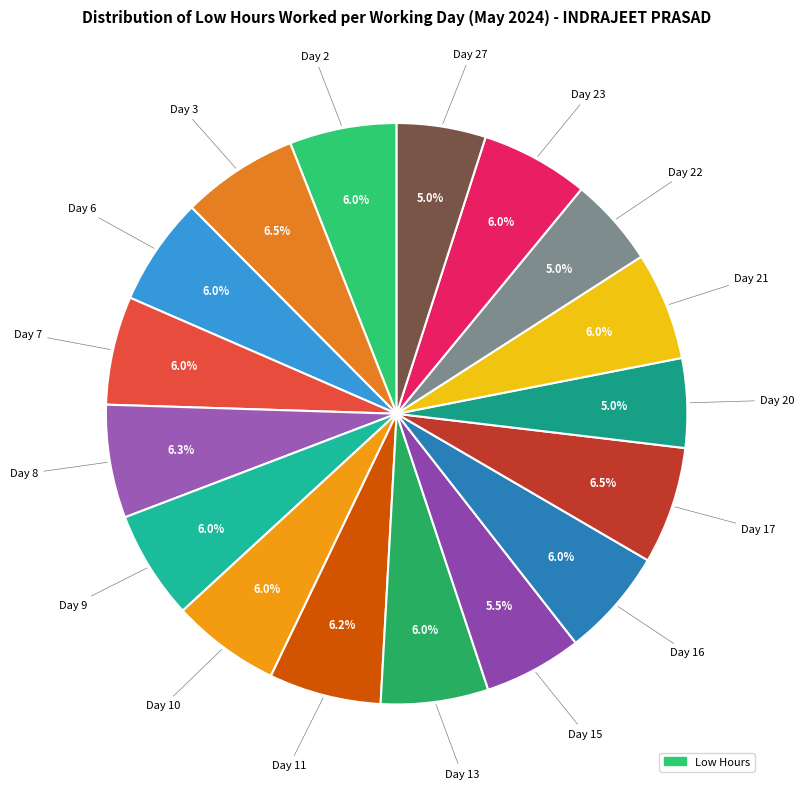

How many slices are in this pie chart?

17